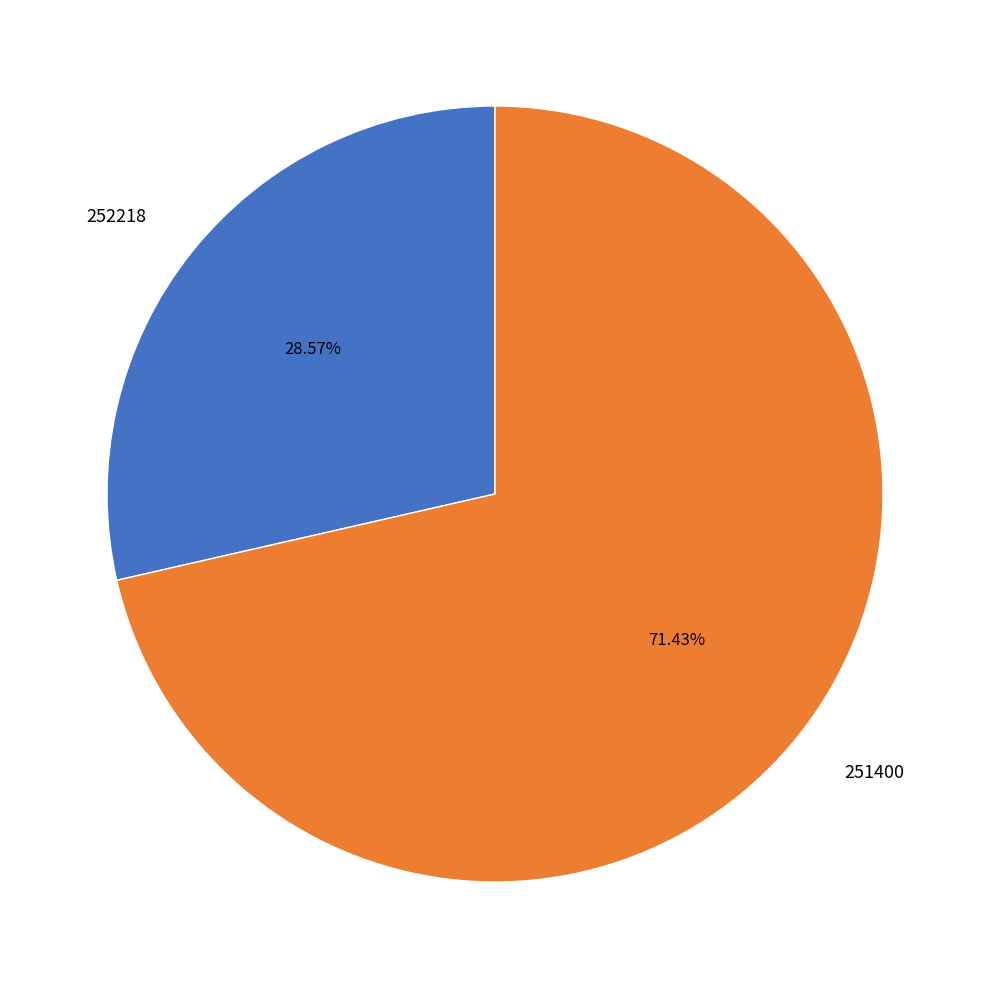

The 251400 slice represents 99% of the pie. True or false?

False